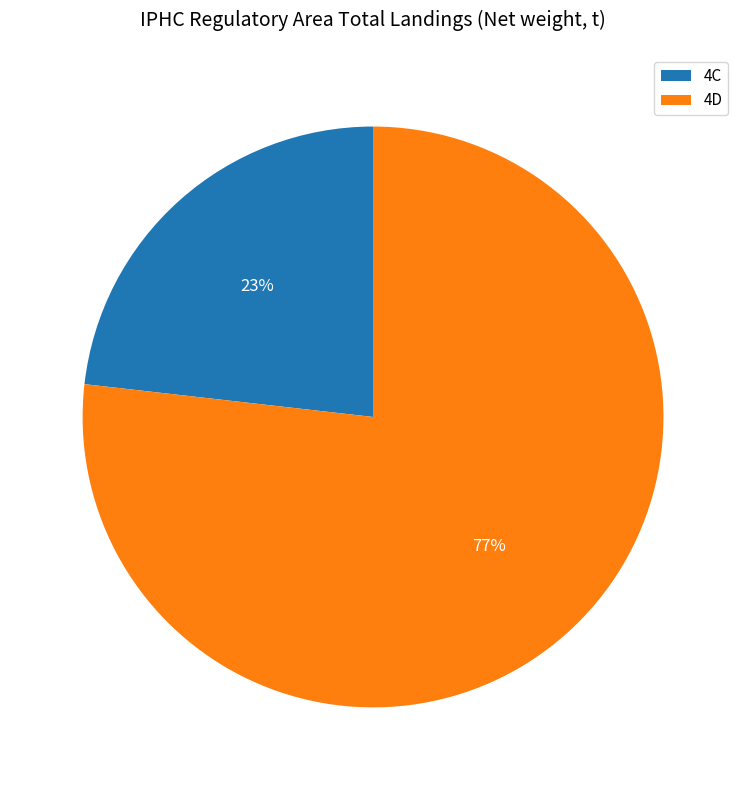

Count the number of slices in the pie.

2